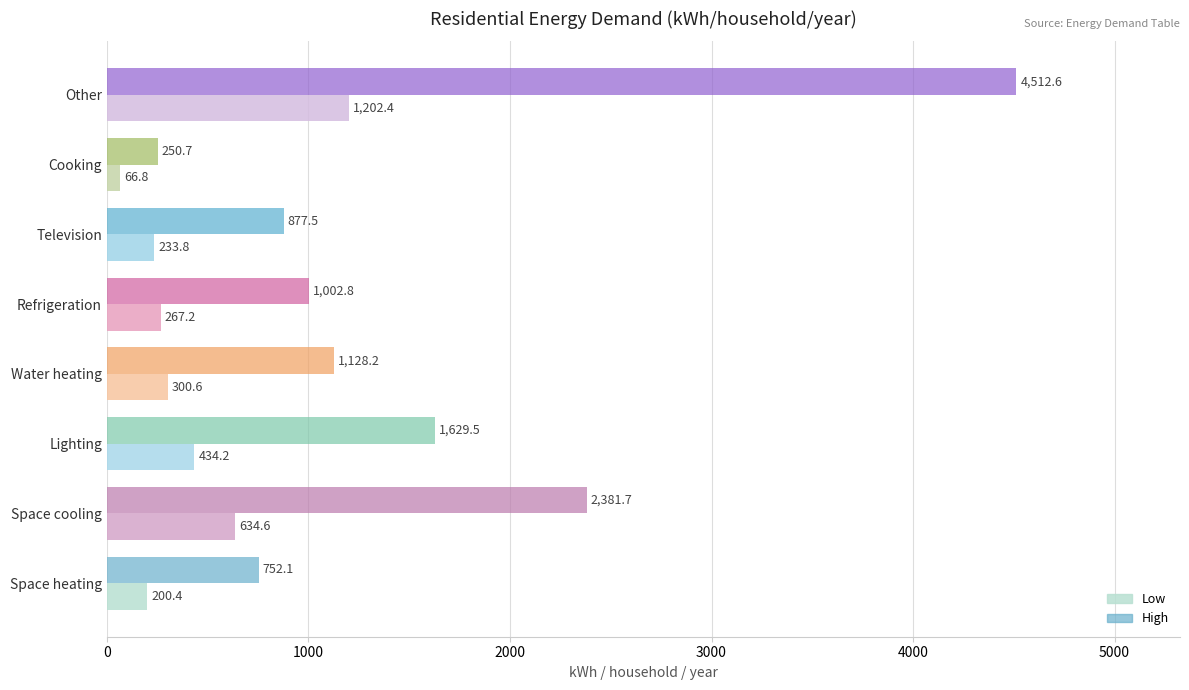

Which series has the widest spread of values?

High